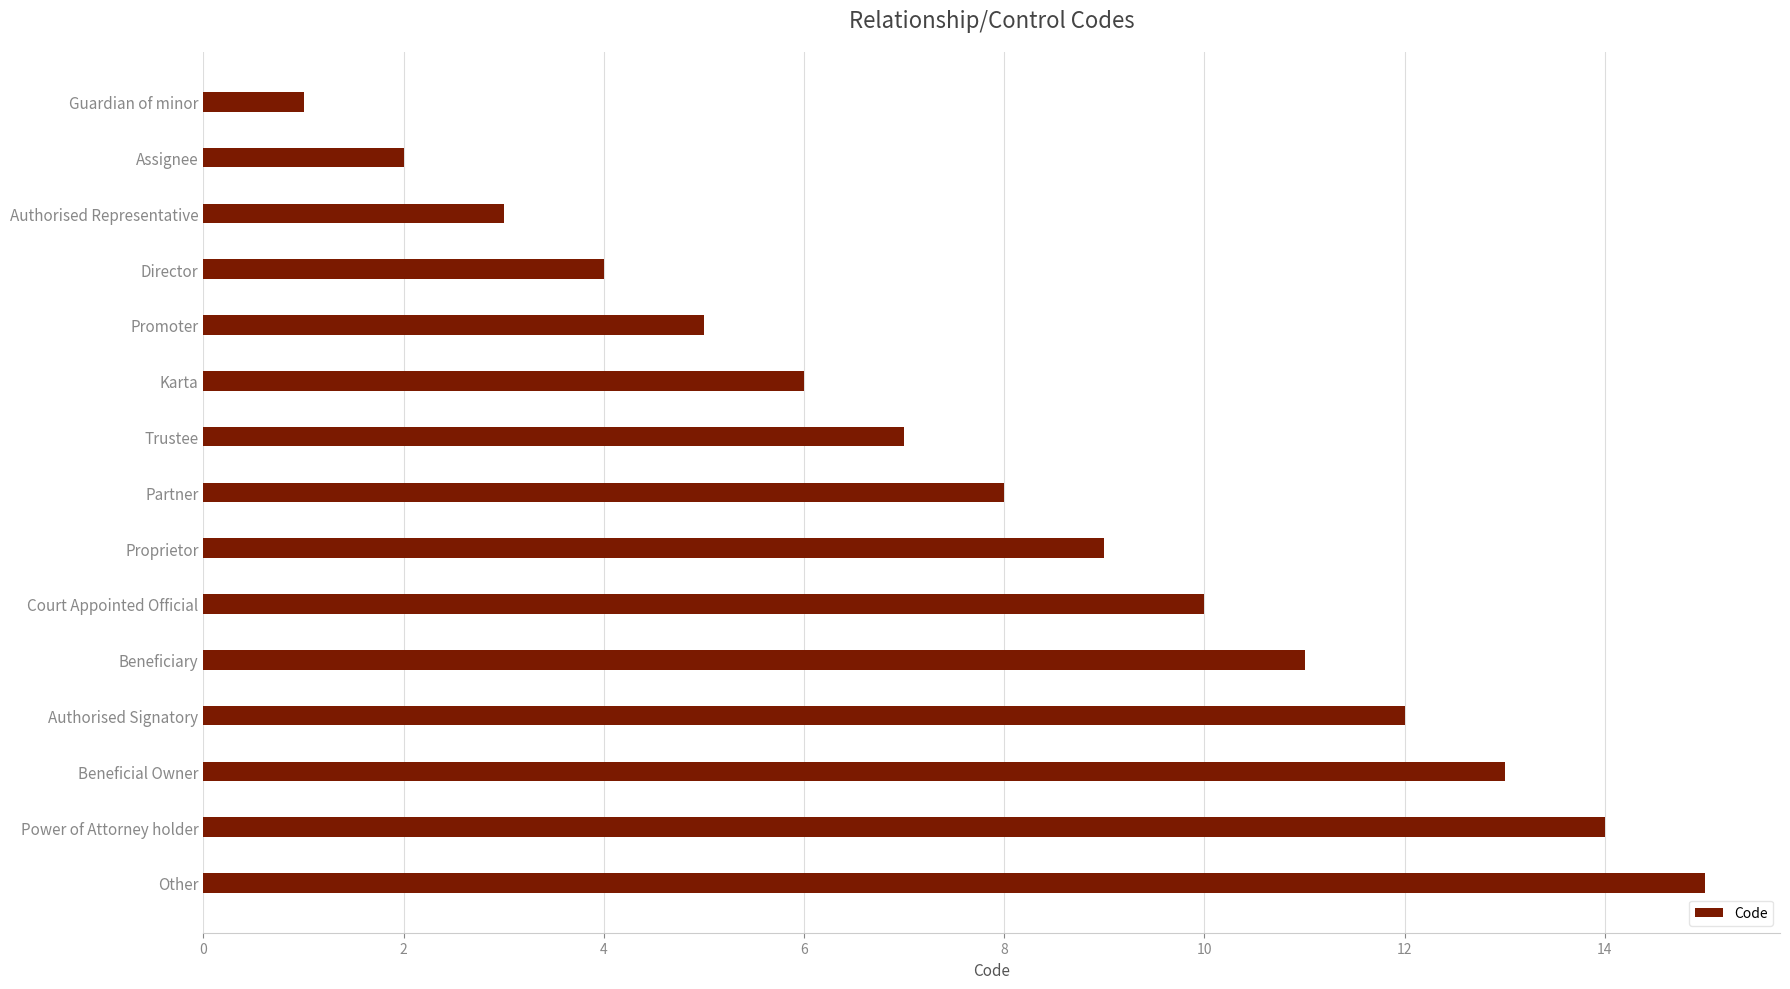

What is the maximum value shown in the chart?

15